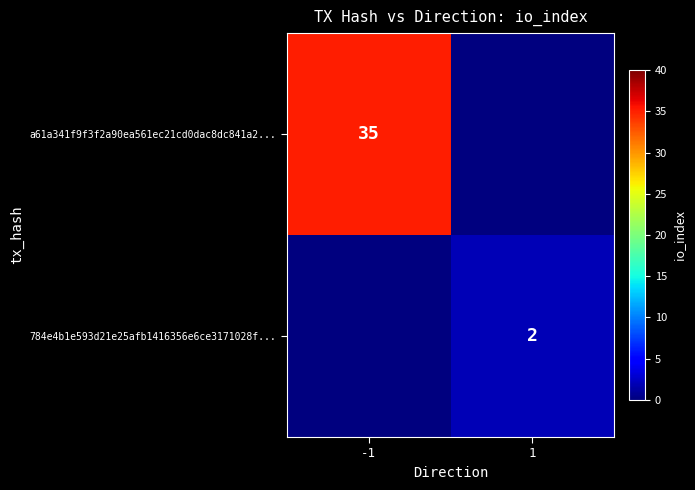

True or false: 784e4b1e593d21e25afb1416356e6ce3171028f... has a value of 2 at 1.

True